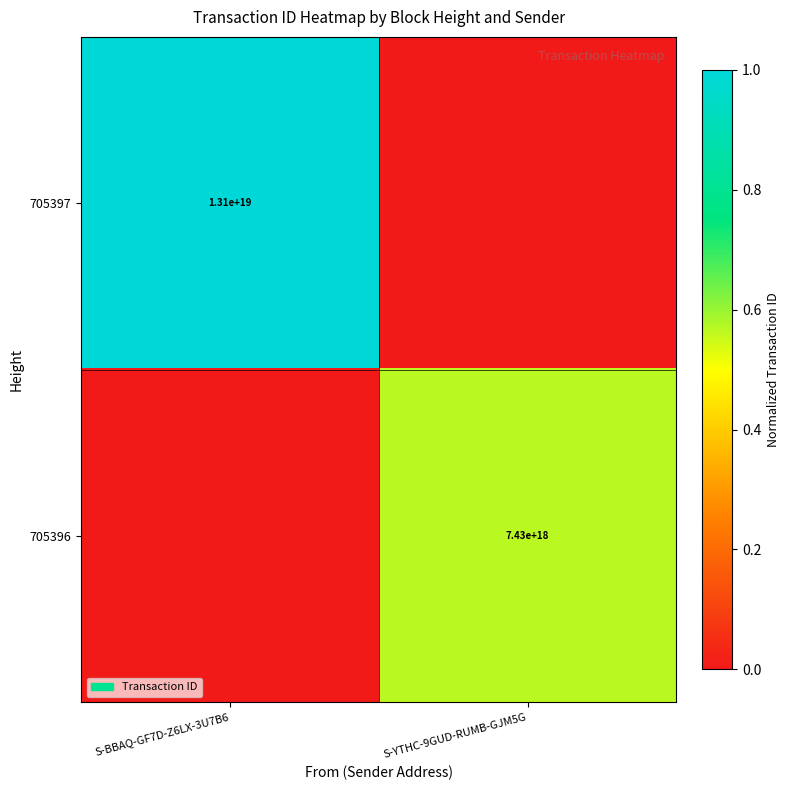

The 705396 series shows 7430000000000000000 at S-YTHC-9GUD-RUMB-GJM5G. True or false?

True